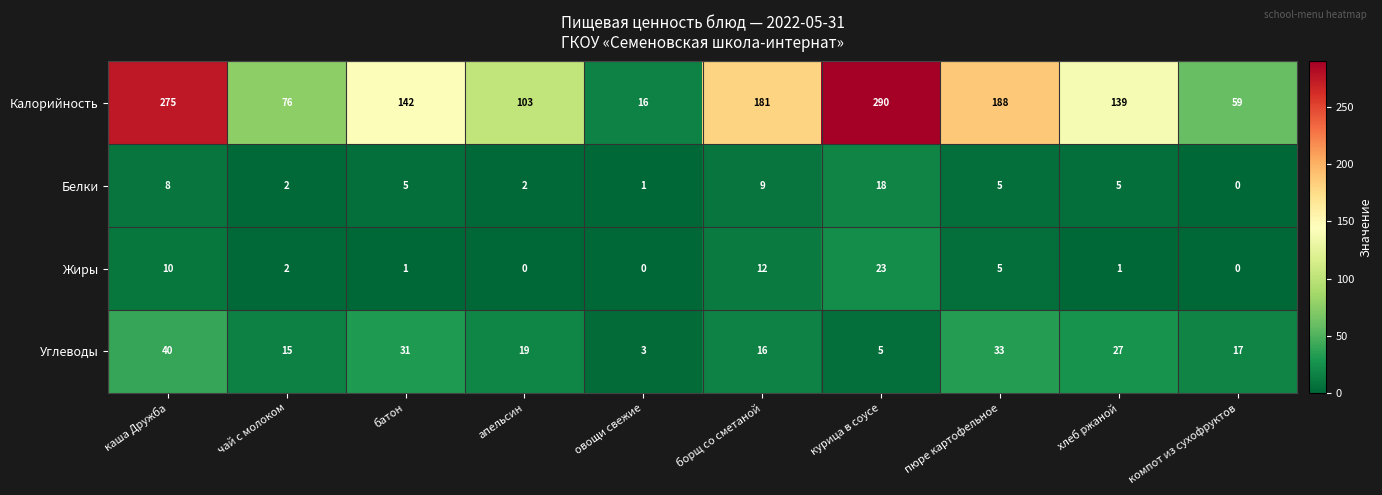

Which series has the widest spread of values?

Калорийность